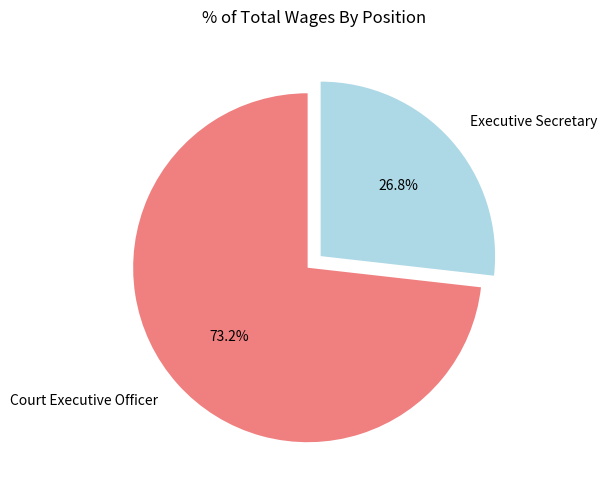

Is the sum of Court Executive Officer and Executive Secretary greater than half?

Yes